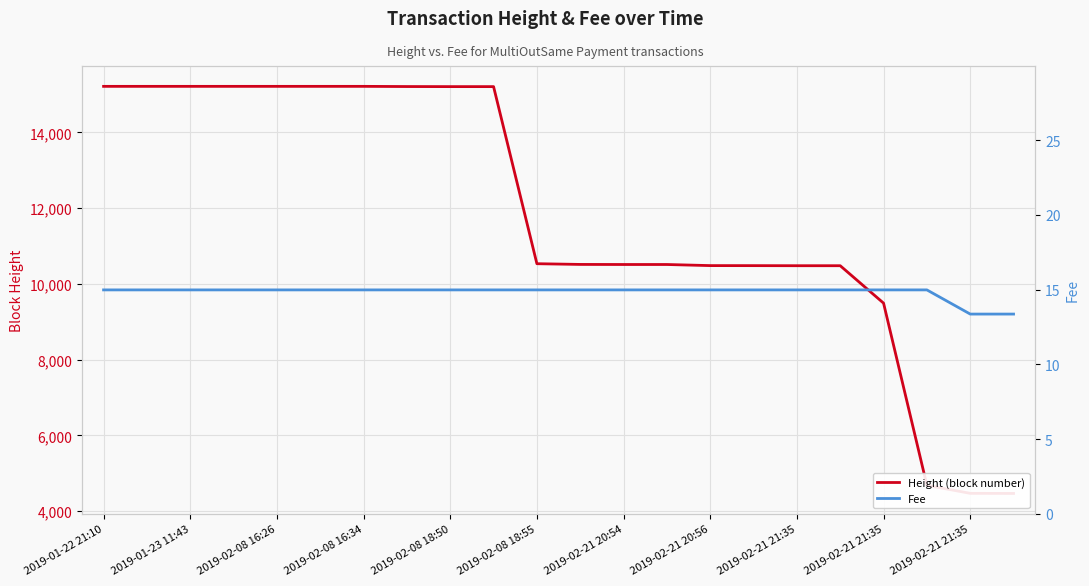

Reading left to right, extract all data points from this chart.

Height (block number): 15216.0	15216.0	15216.0	15216.0	15216.0	15216.0	15216.0	15211.0	15209.0	15209.0	10534.0	10515.0	10513.0	10513.0	10484.0	10483.0	10481.0	10481.0	9493.0	4684.0	4472.0	4469.0
Fee: 15.0	15.0	15.0	15.0	15.0	15.0	15.0	15.0	15.0	15.0	15.0	15.0	15.0	15.0	15.0	15.0	15.0	15.0	15.0	15.0	13.4	13.4